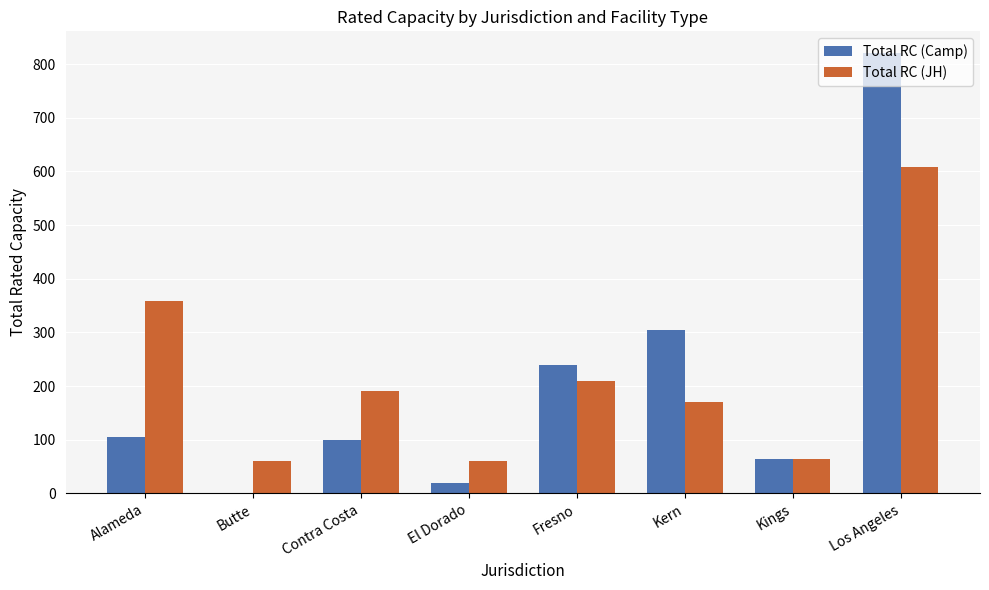

The value of Total RC (JH) at Contra Costa is 190. True or false?

True